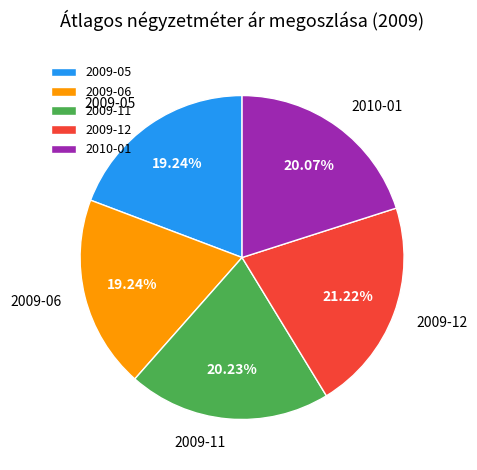

To the nearest percent, what is the combined percentage of 2010-01 and 2009-11?

40%